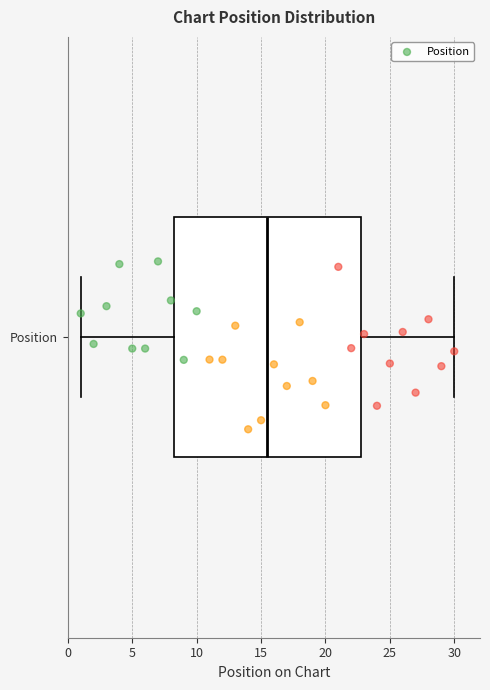

Read this box plot against the x-axis: the position of the median line, the range covered by the box, and the ends of both whiskers. The values are not printed on the chart, so give them approximately, as read against the axis.

median 15.5, box 8.5 to 23.0, whiskers 1.0 to 30.0